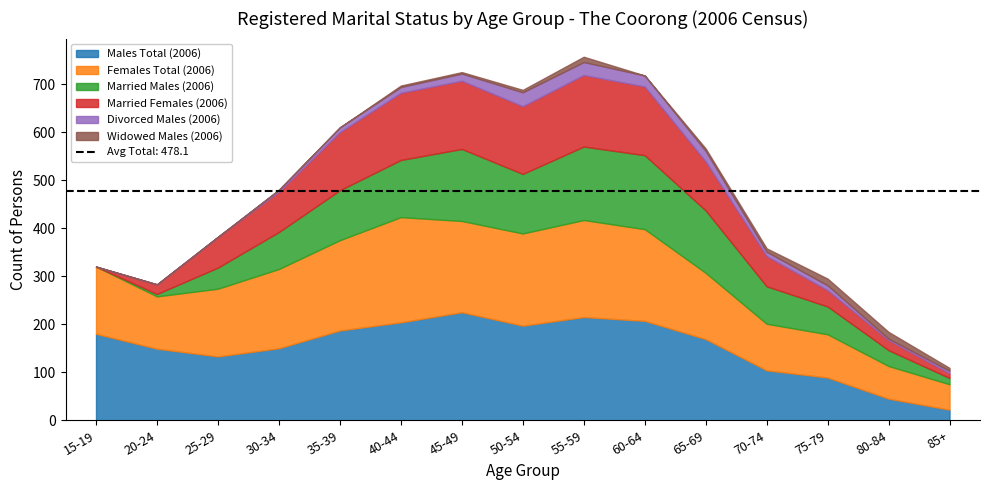

What is the label of the 9th point from the left?

55-59